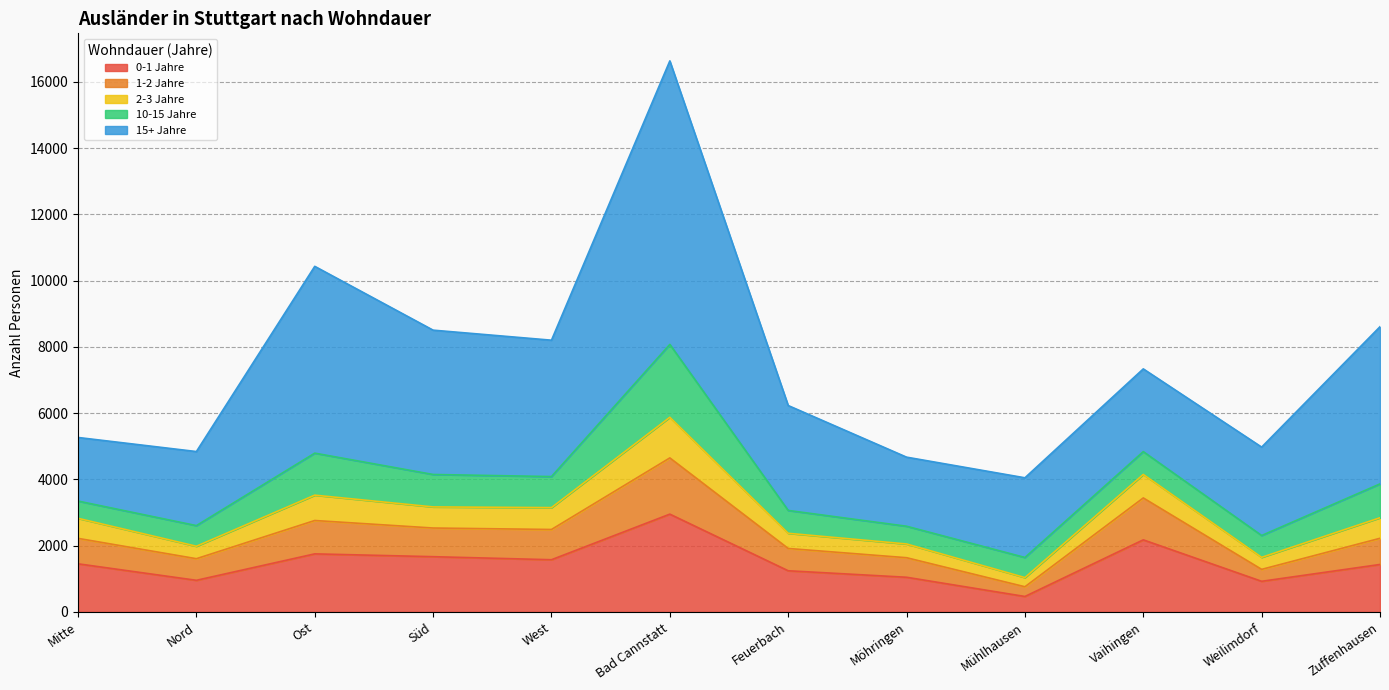

At which label does 0-1 Jahre reach its peak?

Bad Cannstatt